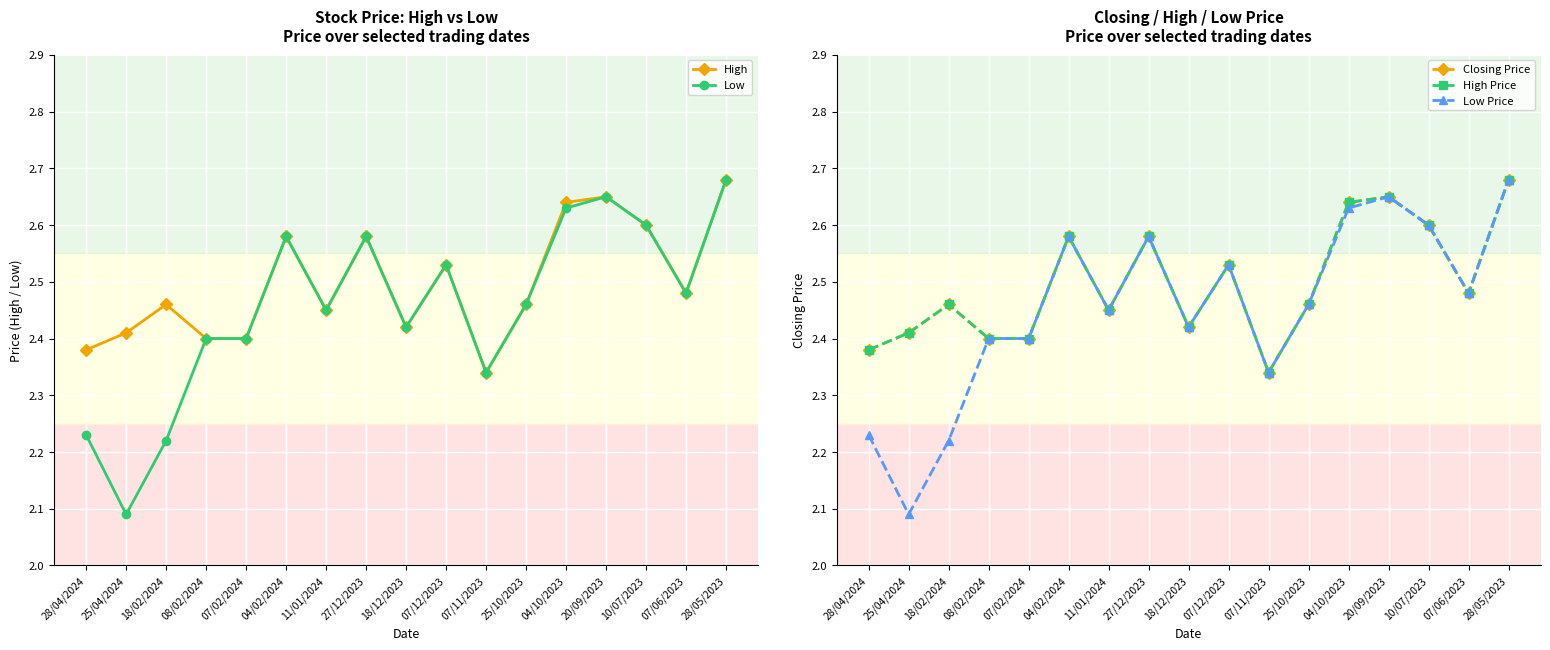

What is the approximate value of Closing Price at 11/01/2024?

2.5